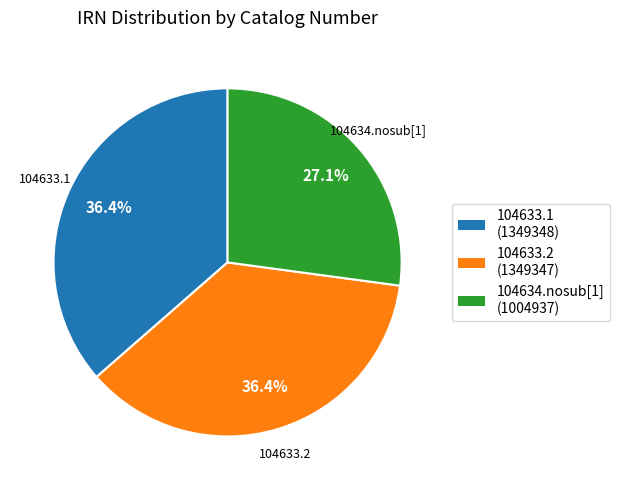

How many segments does this pie chart have?

3